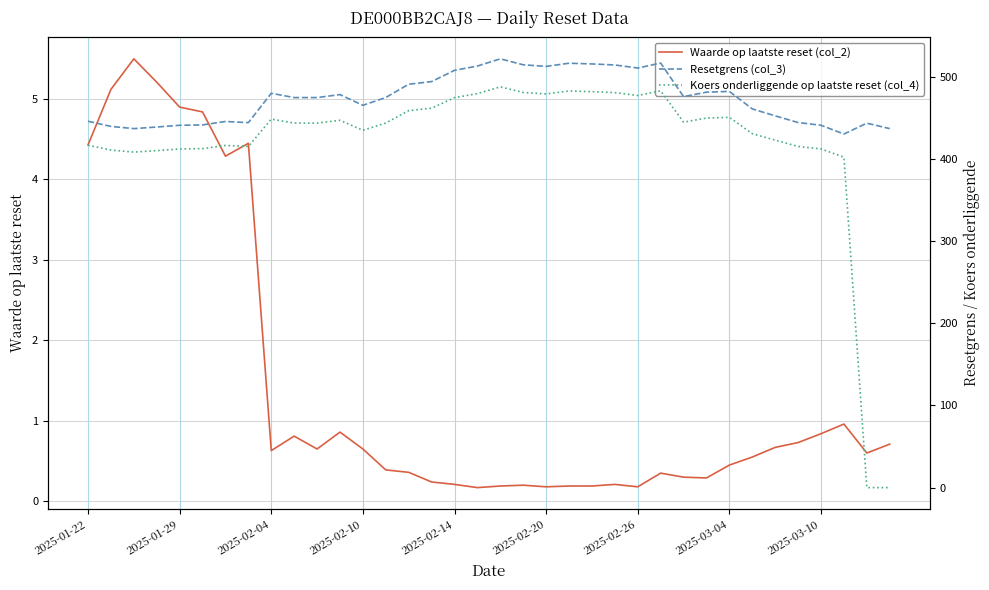

At 31, list the series in order from smallest to largest.

Waarde op laatste reset (col_2), Koers onderliggende op laatste reset (col_4), Resetgrens (col_3)